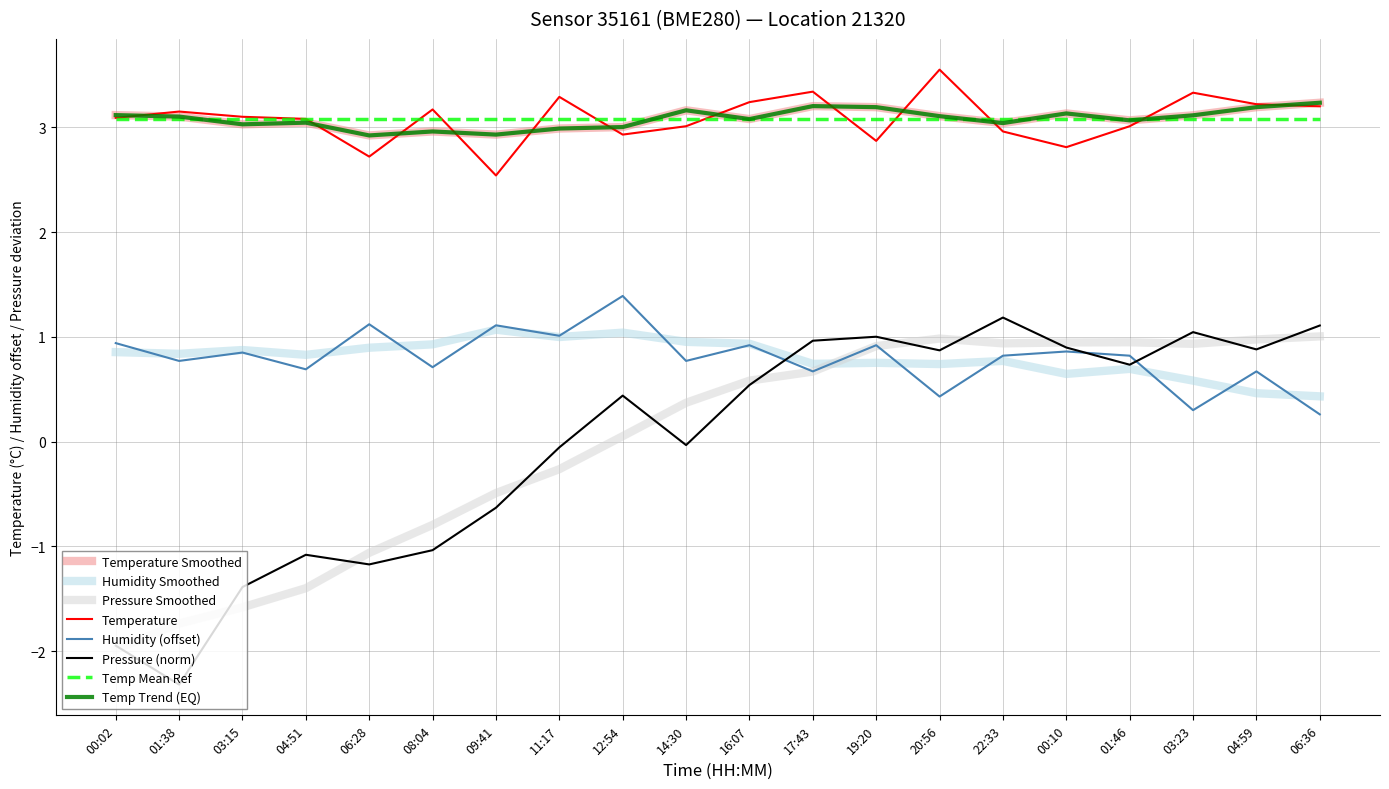

Does the chart display data point markers on the line(s)?

No